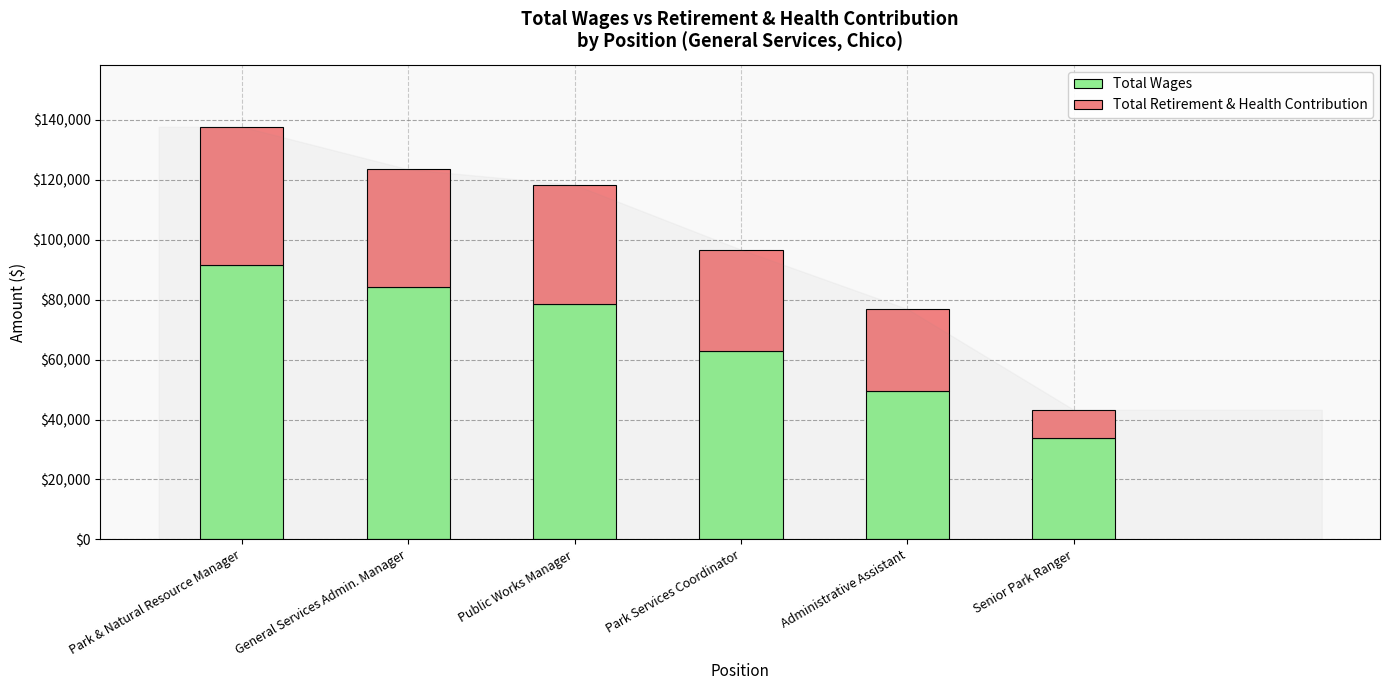

At which category is the sum across all series the highest?

Park & Natural Resource Manager